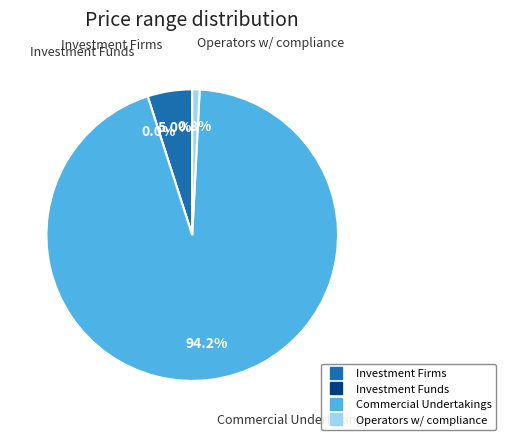

To the nearest percent, what percentage of the pie is Investment Firms or credit institutions?

5%